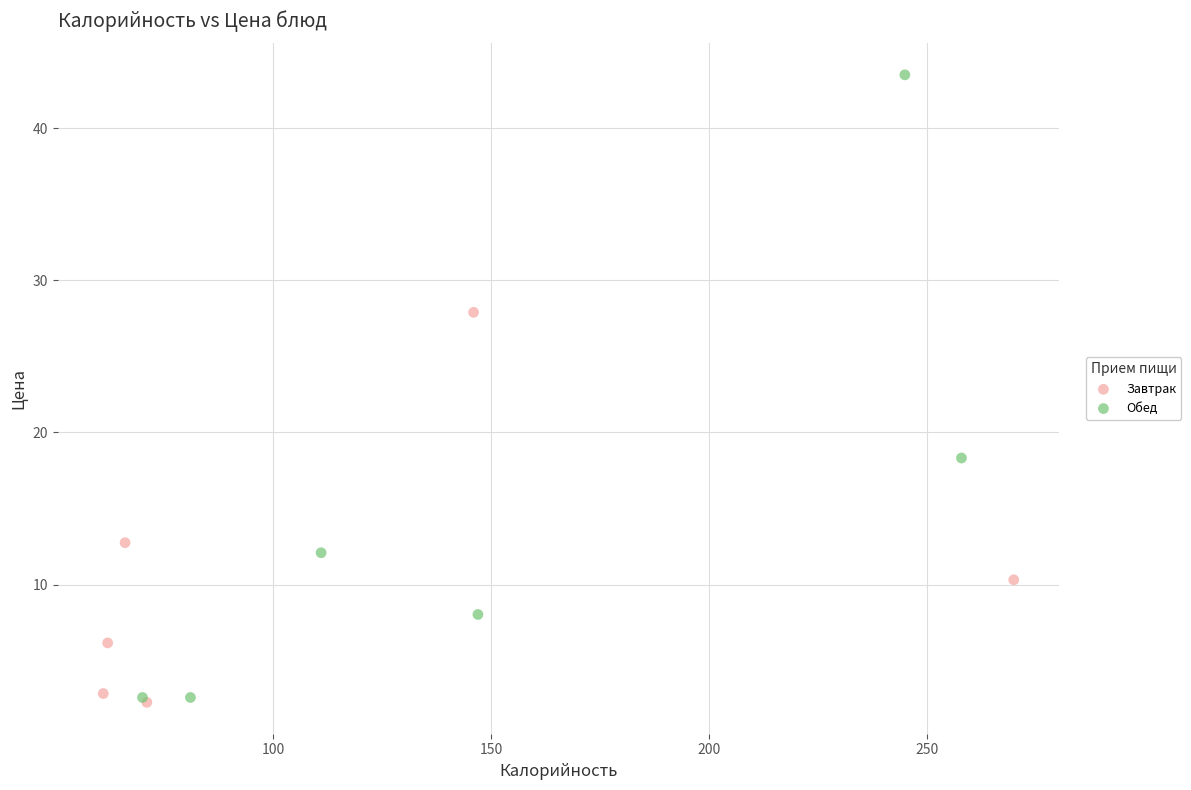

Which series contains the highest Y value?

Обед